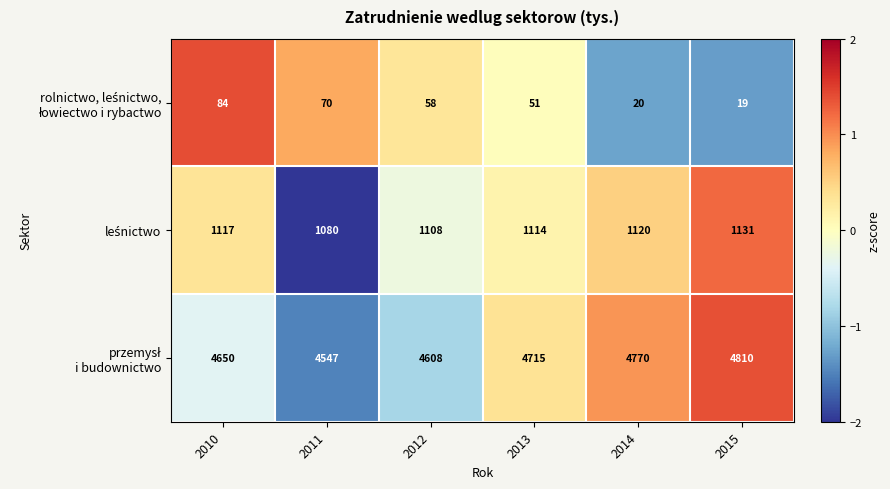

What is the spread (max minus min) of values at 2013?

4664